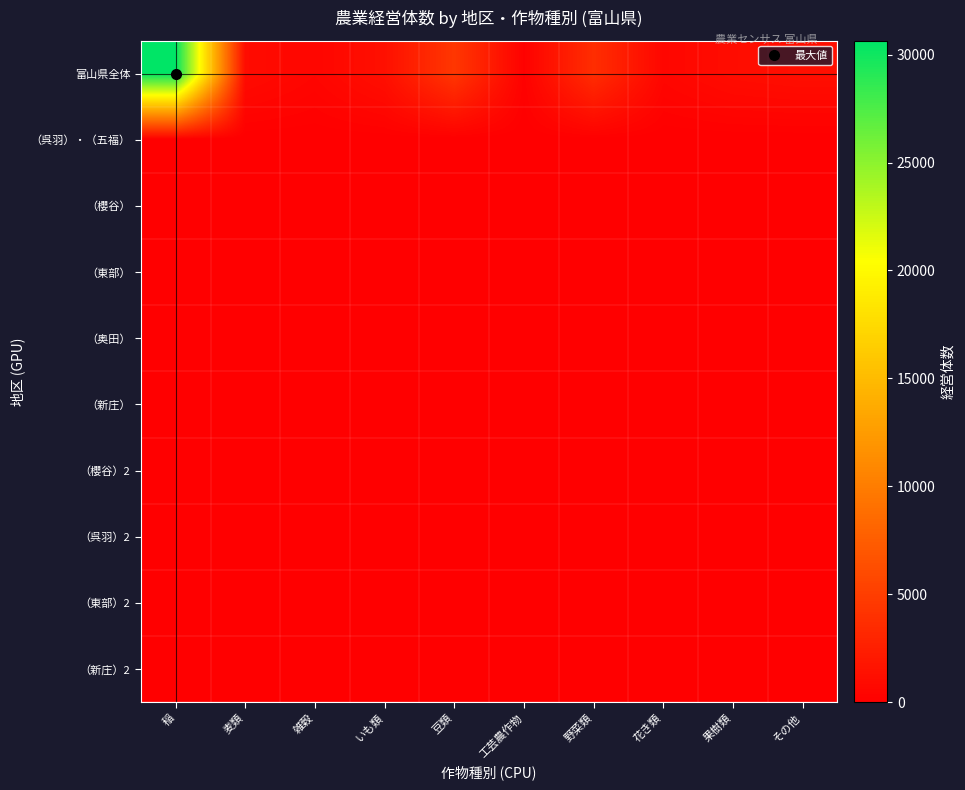

What is the spread (max minus min) of values at 麦類?

986